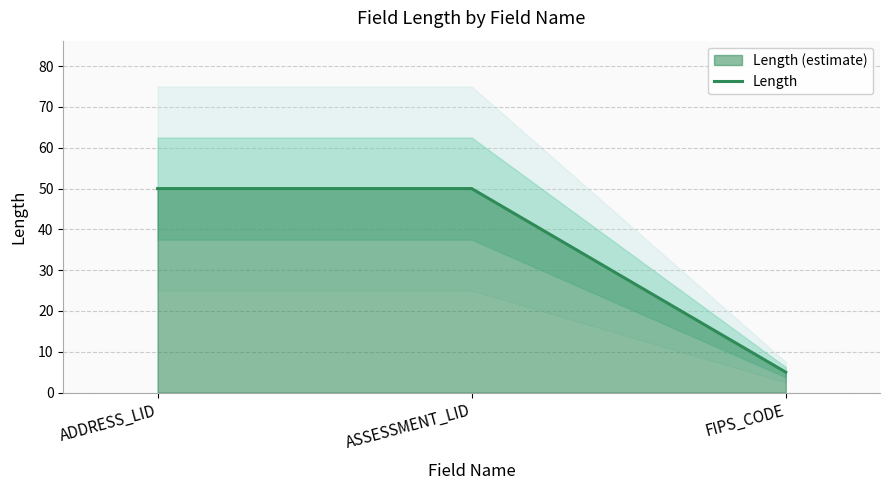

At which category does the chart reach its peak across all series?

ADDRESS_LID